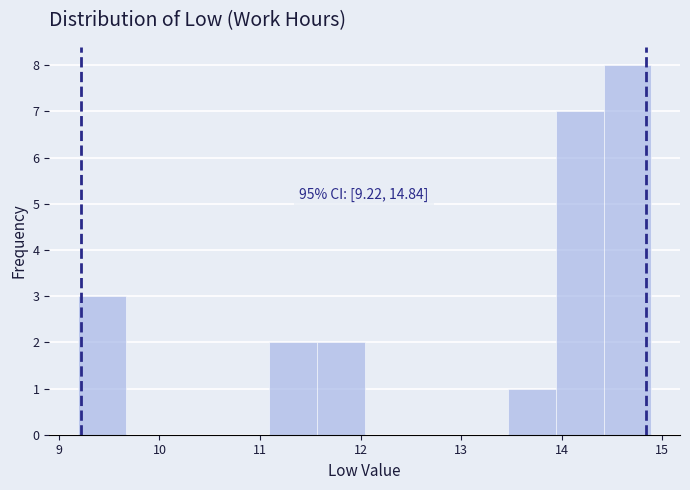

Over which range of the x-axis is the bar tallest?

14.4 to 14.9